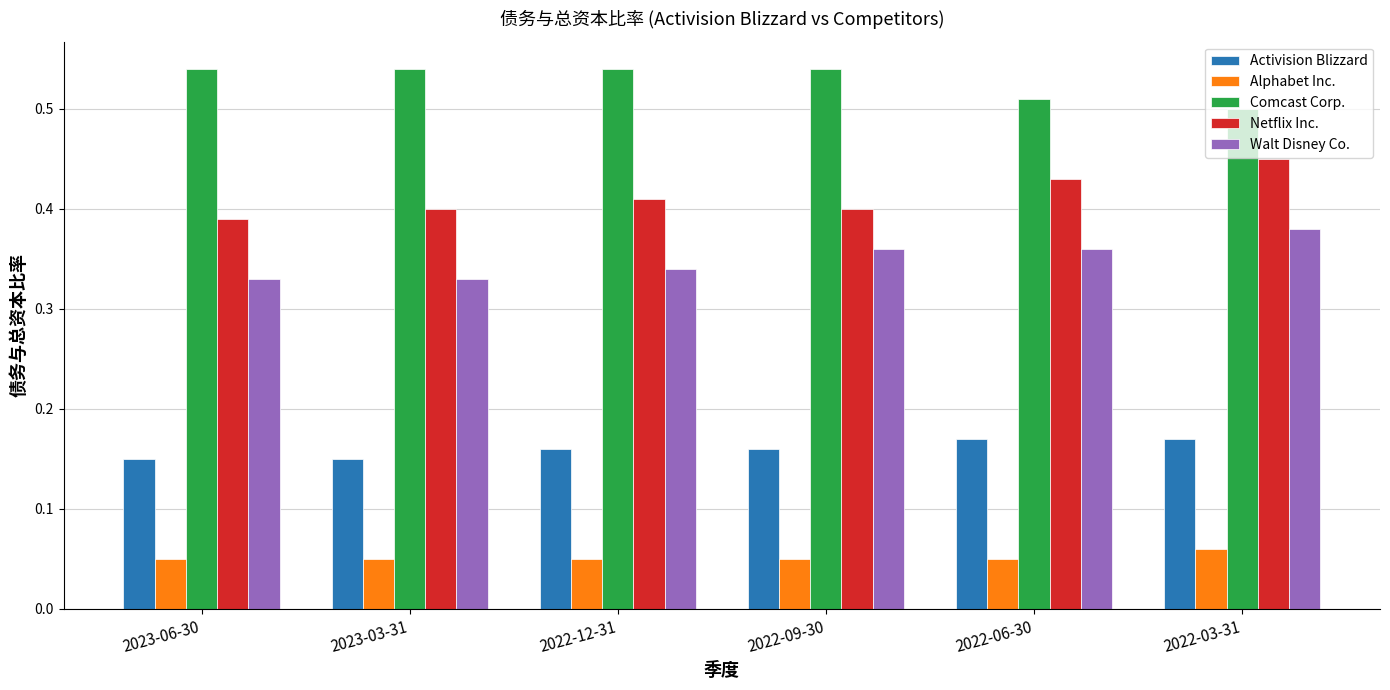

How many Netflix Inc. values are between 0 and 1?

6